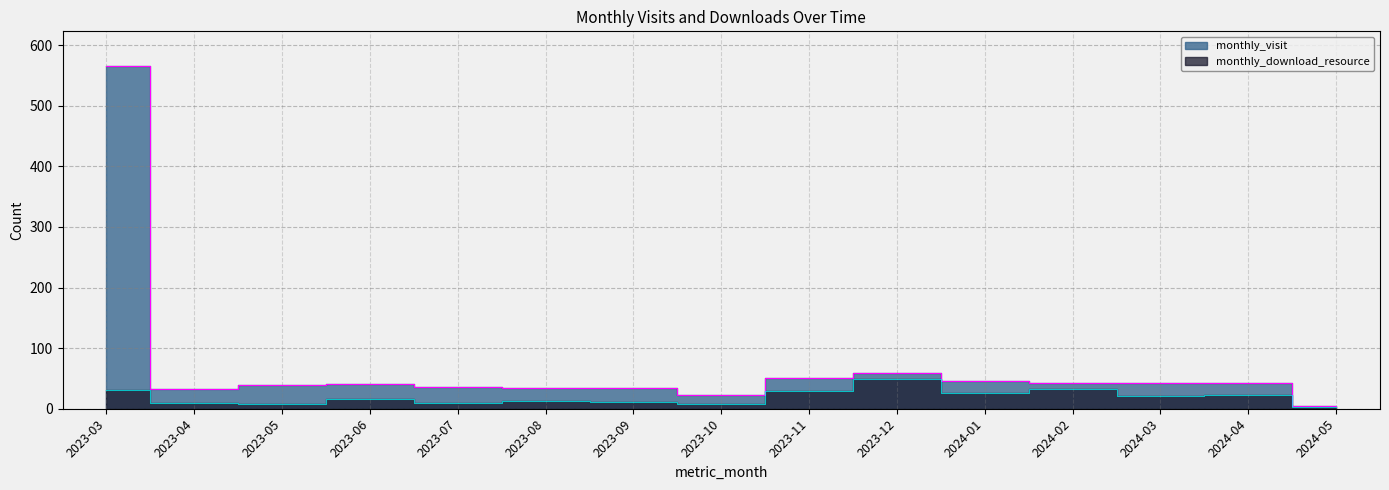

True or false: monthly_visit has more than 1 points higher than both neighbors.

True